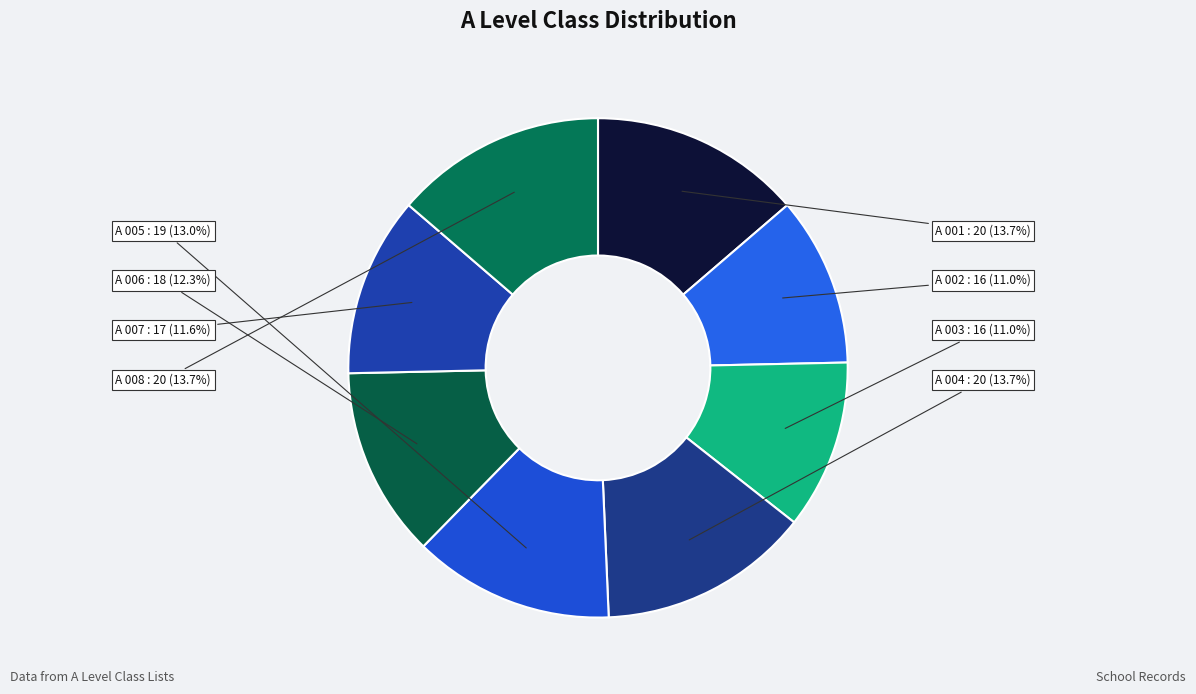

What is the total percentage of A 003 and A 007?

22.6%